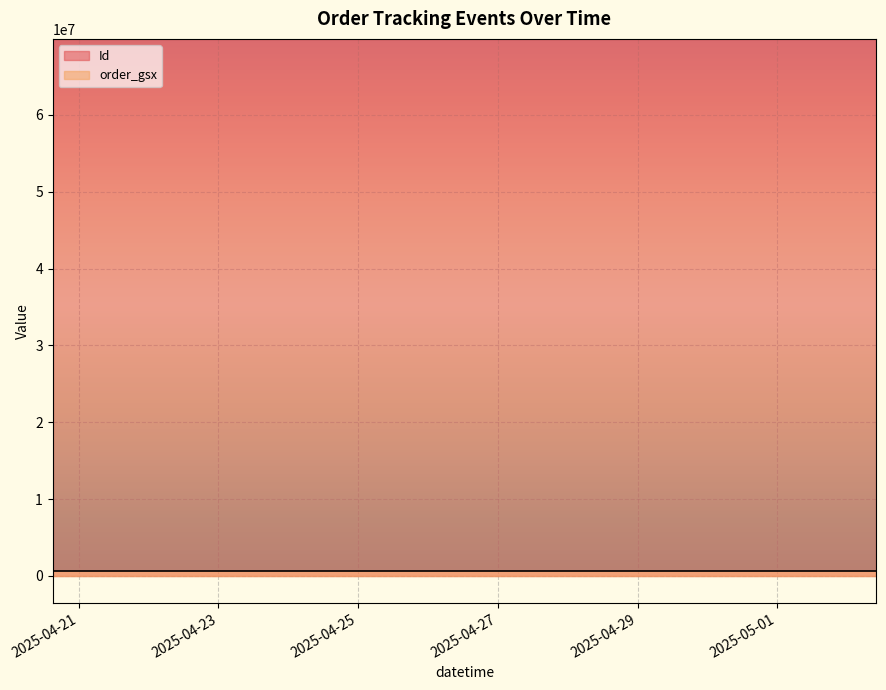

True or false: order_gsx and Id intersect in this chart.

False